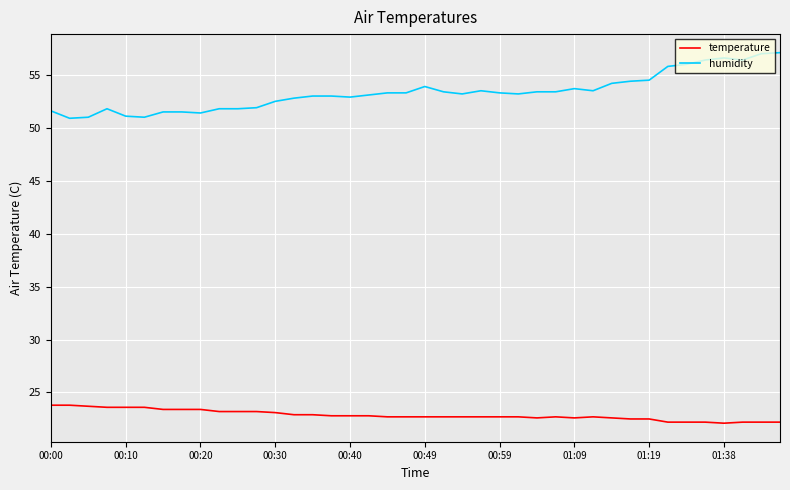

True or false: temperature and humidity cross at least once.

False